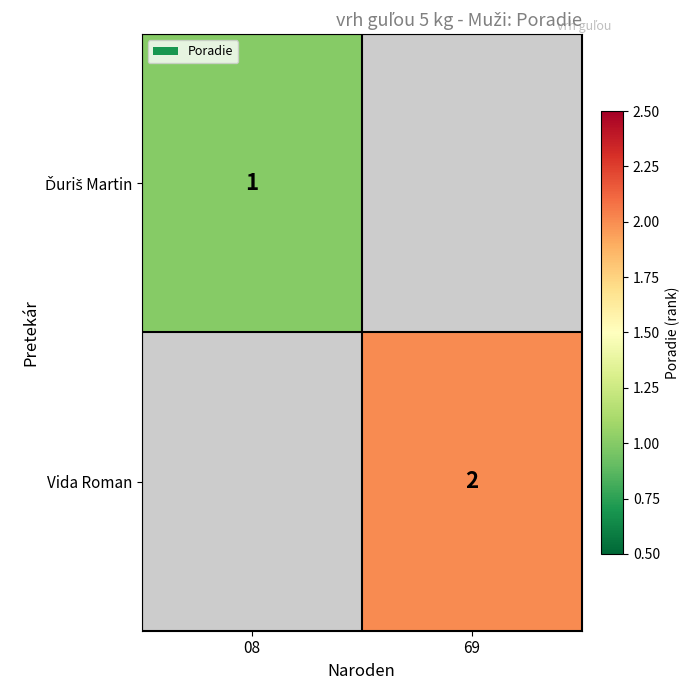

Is it true that Vida Roman equals 2 at 69?

True